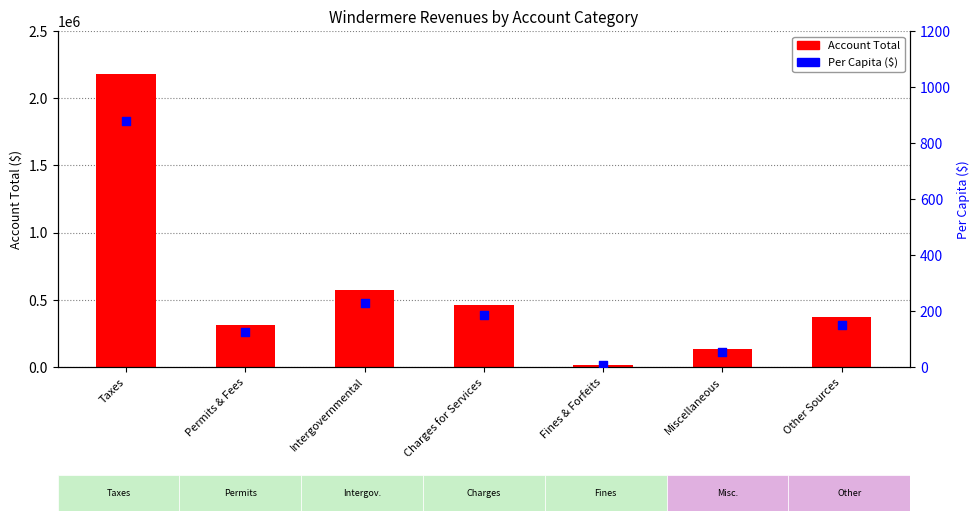

Which series reaches the minimum Y coordinate?

Per Capita ($)